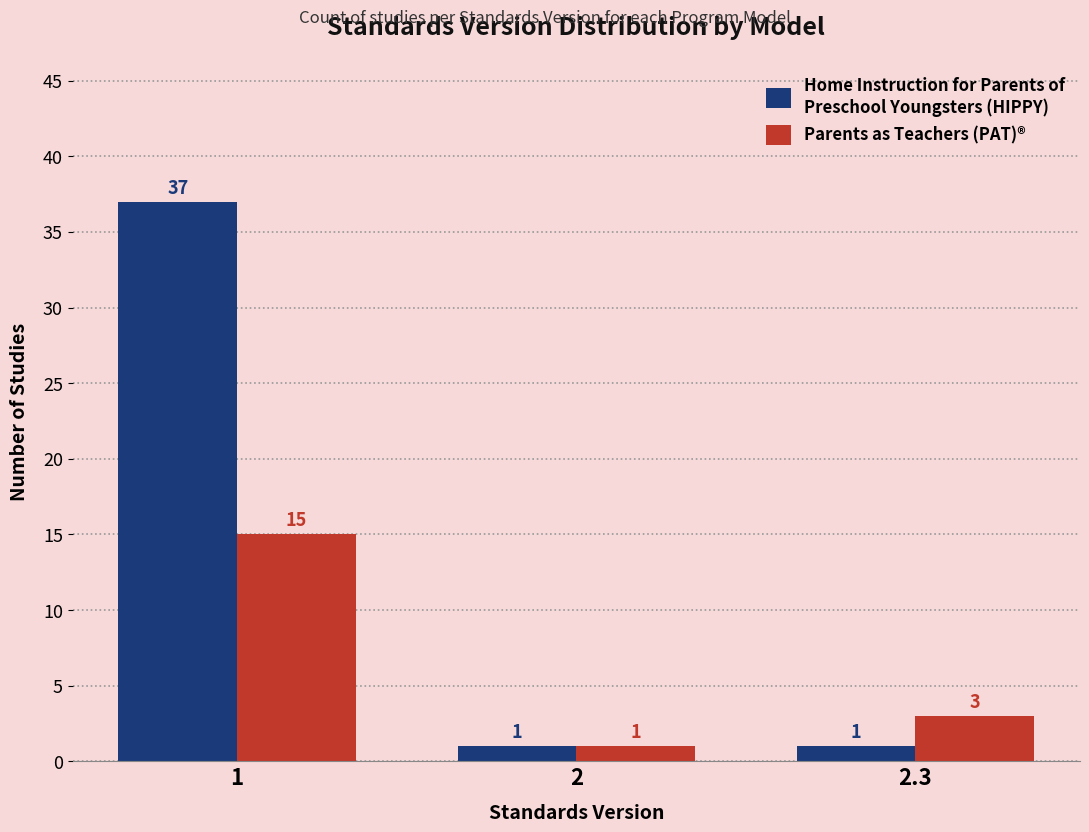

What is the spread (max minus min) of values at 1?

22